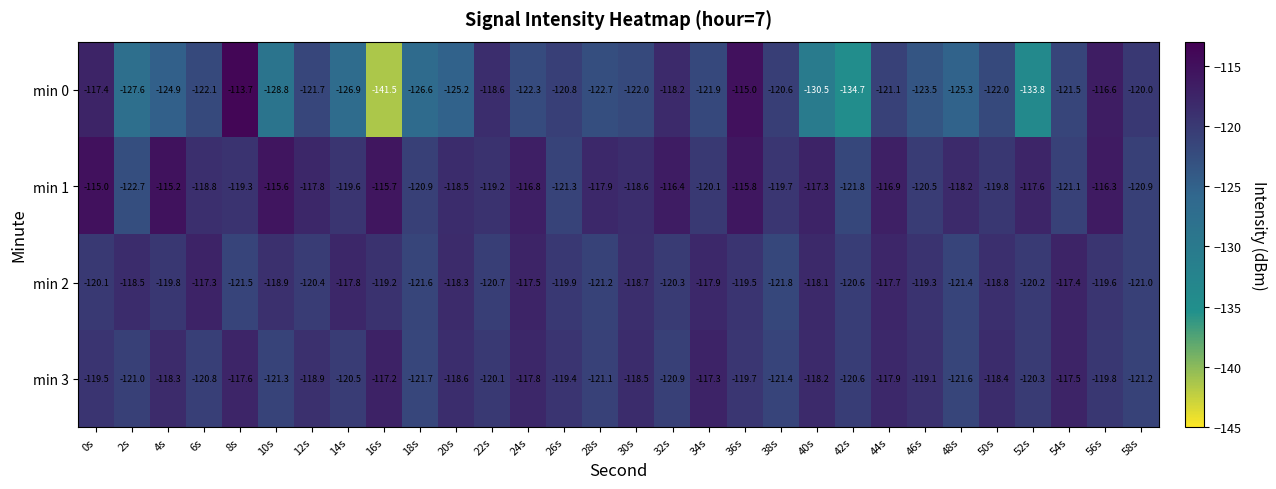

The min 3 series shows -181.1 at 42s. True or false?

False